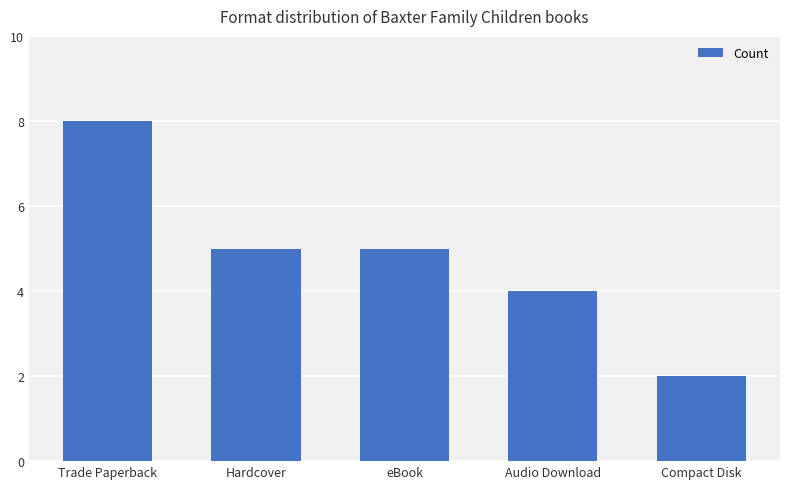

Approximately how many times larger is the value at Trade Paperback compared to Compact Disk?

4.0